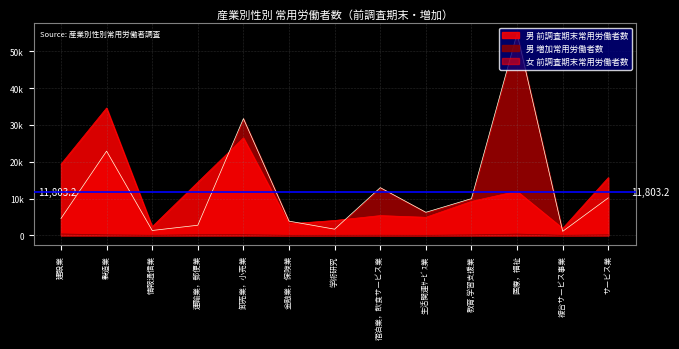

What is the label of the 10th point from the right?

運輸業，郵便業